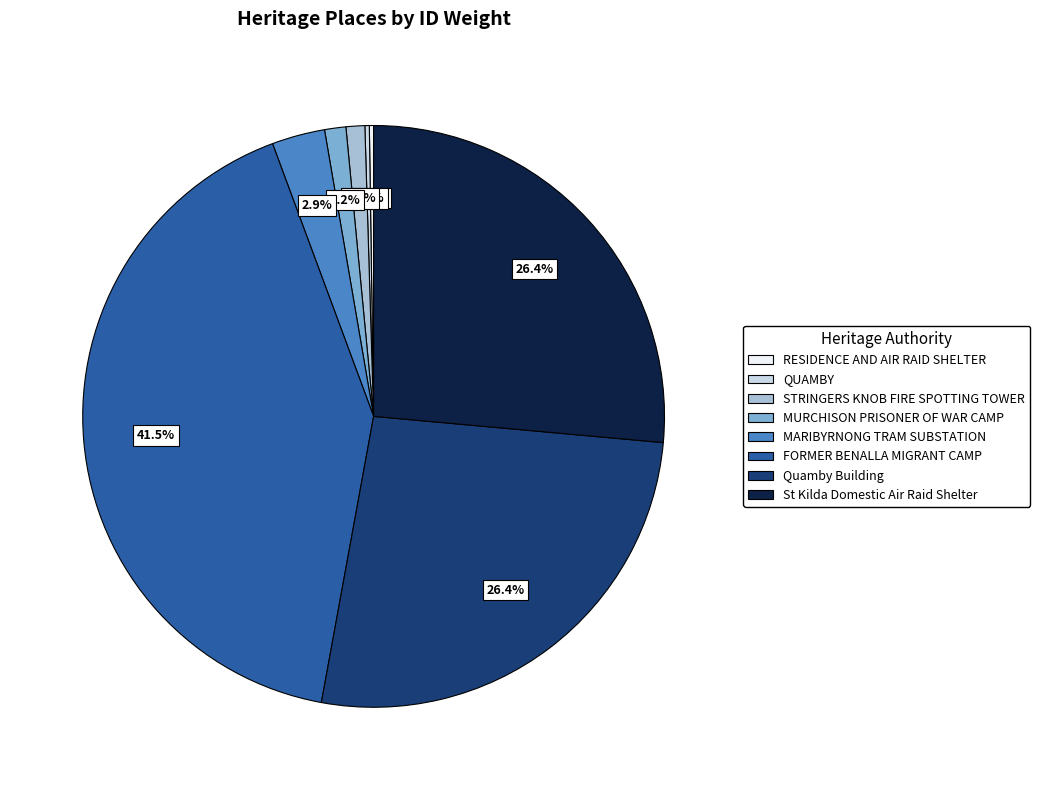

To the nearest percent, what portion does Quamby Building represent?

26%